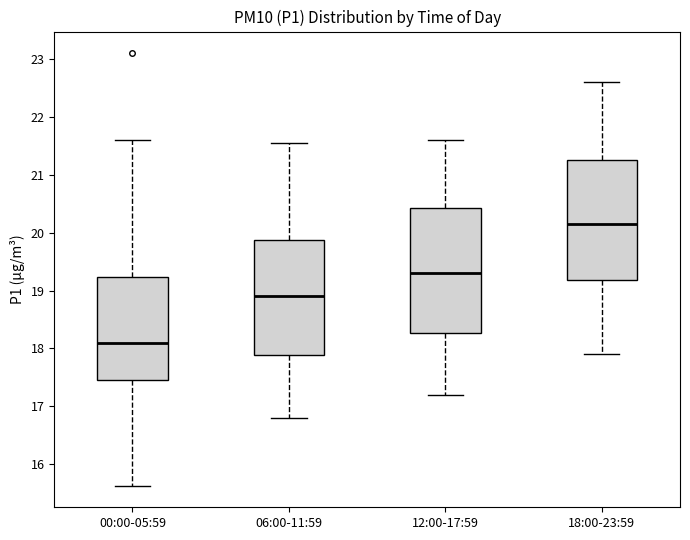

Reading left to right, read every box against the y-axis: the position of its median line, the range the box covers, and the ends of its whiskers. The values are not printed on the chart, so give them approximately, as read against the axis.

00:00-05:59: median 18.1, box 17.5 to 19.2, whiskers 15.6 to 21.6
06:00-11:59: median 18.9, box 17.9 to 19.9, whiskers 16.8 to 21.6
12:00-17:59: median 19.3, box 18.3 to 20.4, whiskers 17.2 to 21.6
18:00-23:59: median 20.2, box 19.2 to 21.3, whiskers 17.9 to 22.6